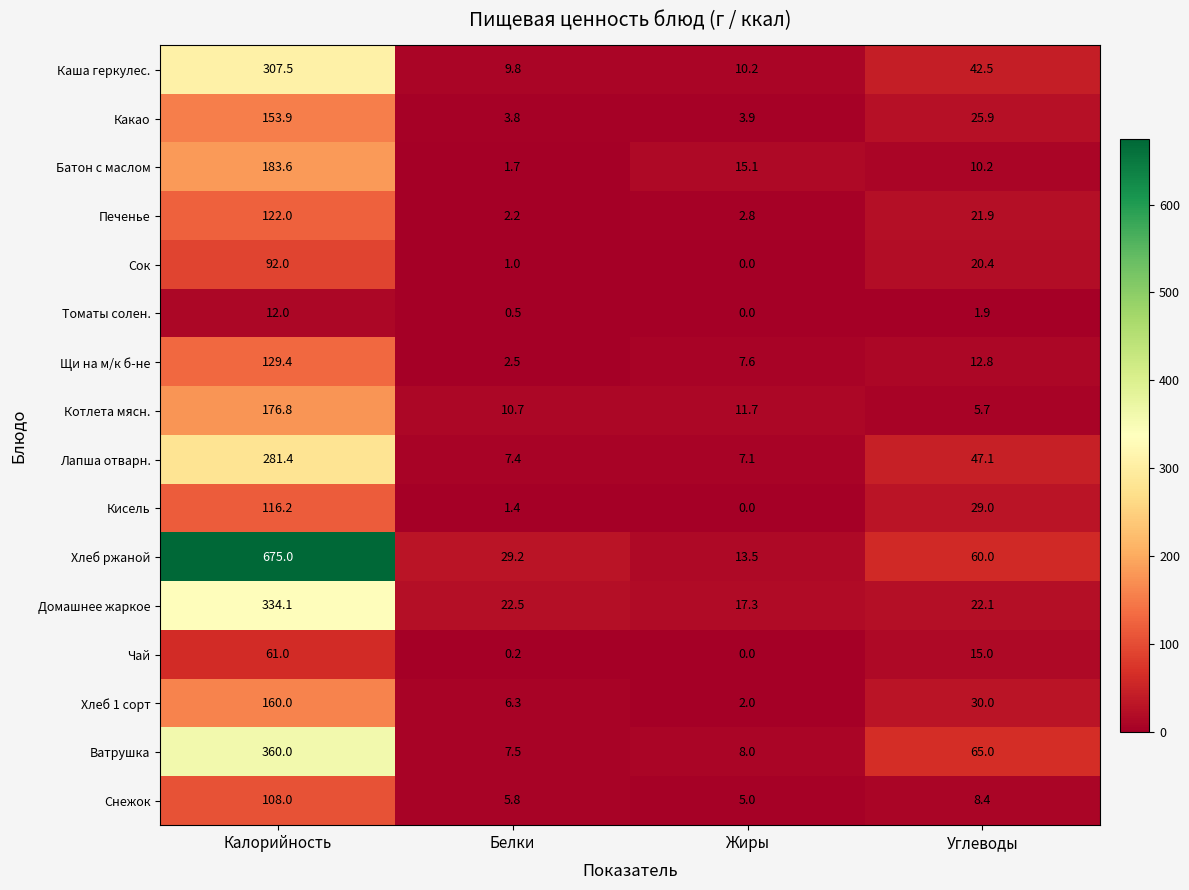

What is the difference between the maximum and second lowest values in the Хлеб 1 сорт series?

153.7